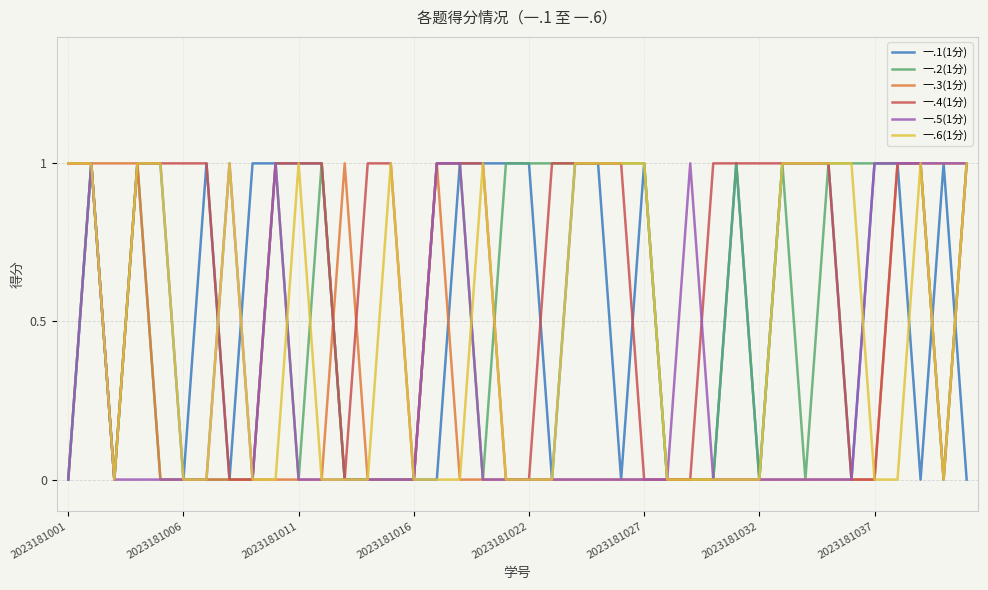

Reading right to left, transcribe all the data shown in this chart.

一.1(1分): 0	1	0	1	1	0	1	1	1	0	1	0	0	0	1	0	1	1	0	1	1	1	1	0	0	0	0	0	1	1	1	1	0	1	0	1	1	0	1	0
一.2(1分): 1	0	1	1	1	1	1	0	1	0	1	0	0	0	1	1	1	1	1	1	1	0	1	1	0	0	0	0	1	0	1	0	0	0	0	0	1	0	1	0
一.3(1分): 1	1	1	1	0	0	0	0	0	0	0	0	0	0	0	0	0	0	0	0	0	0	0	1	0	0	0	1	0	0	0	0	0	0	0	0	1	1	1	1
一.4(1分): 1	0	1	1	0	0	1	1	1	1	1	1	0	0	0	1	1	1	1	0	0	1	1	1	0	1	1	0	1	1	1	0	0	1	1	1	1	0	1	1
一.5(1分): 1	1	1	1	1	0	0	0	0	0	0	0	1	0	0	0	0	0	0	0	0	0	1	1	0	0	0	0	0	0	1	0	1	0	0	0	0	0	1	0
一.6(1分): 1	0	1	0	0	1	1	1	1	0	0	0	0	0	1	1	1	1	0	0	0	1	0	0	0	1	0	0	0	1	0	0	1	0	0	1	1	0	1	1